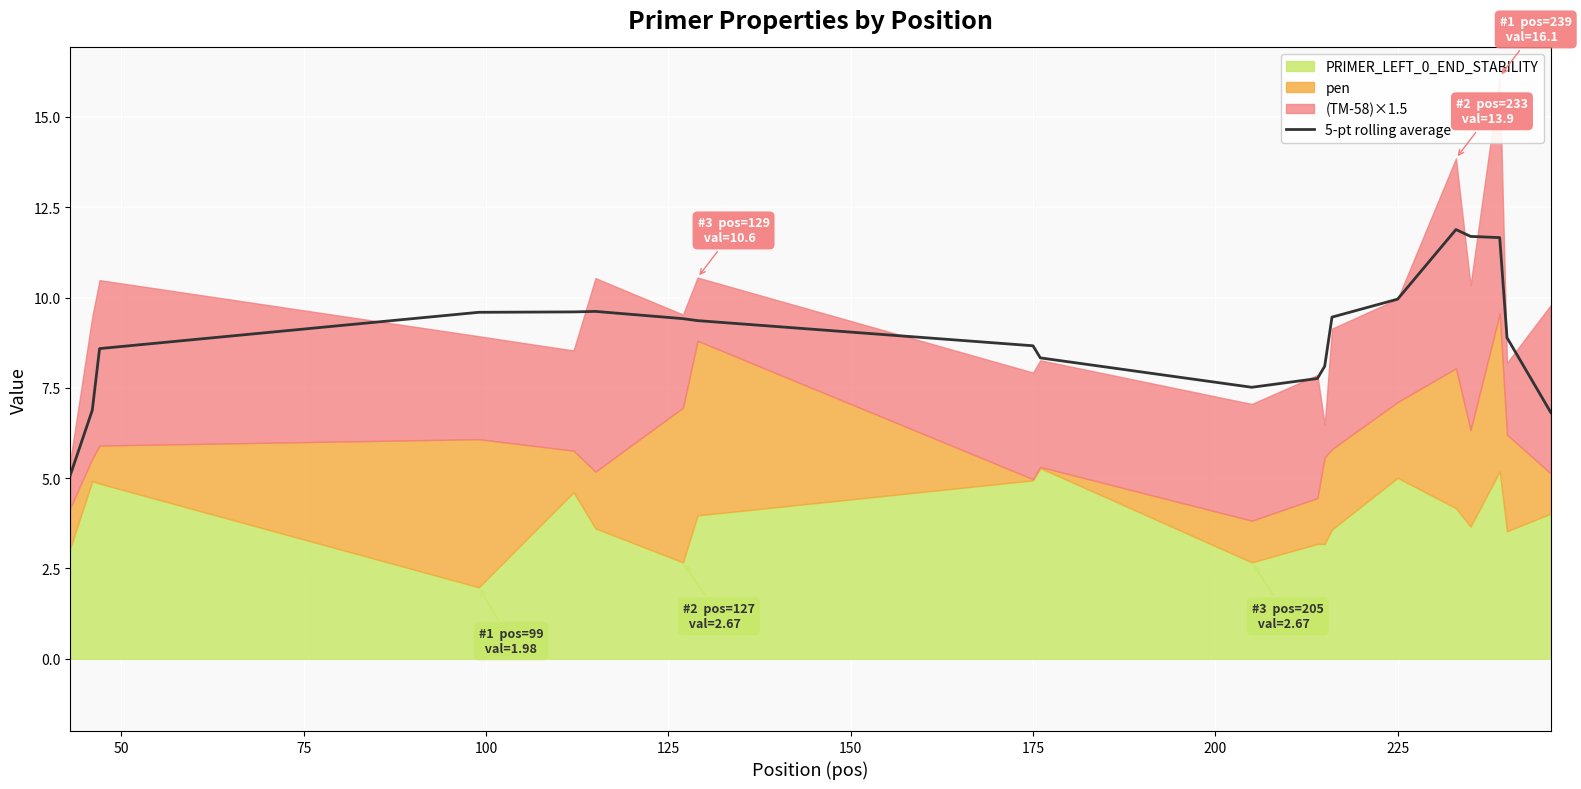

Does the chart display data point markers on the line(s)?

No